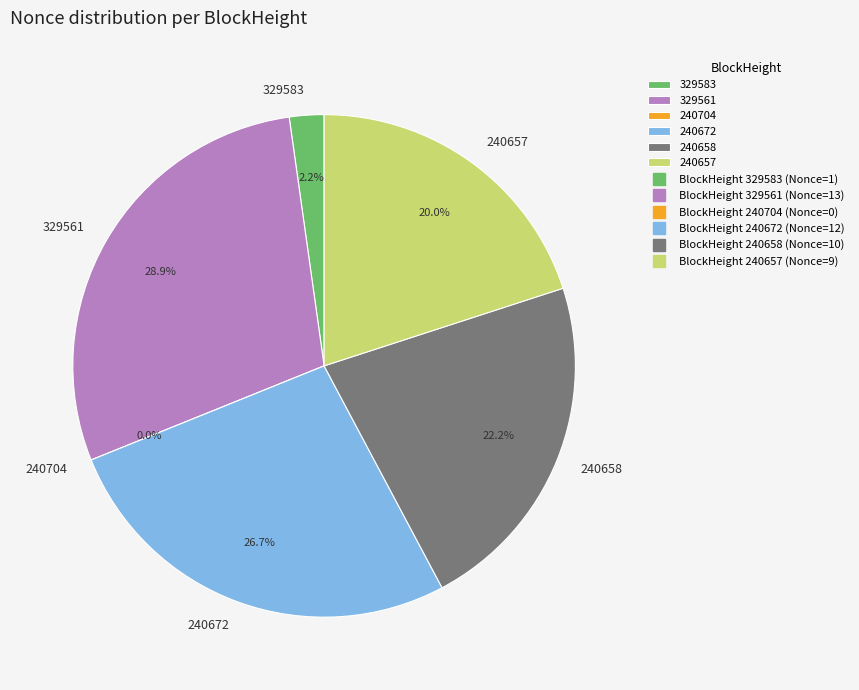

To the nearest percent, what percentage of the pie is 240672?

27%